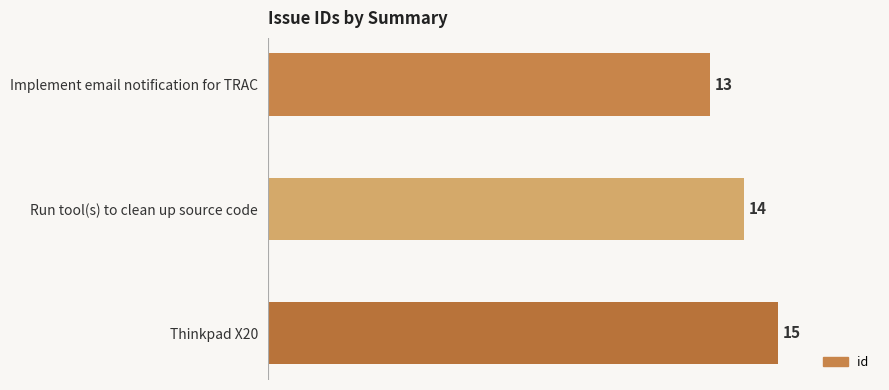

Rank the categories by value from lowest to highest.

Implement email notification for TRAC, Run tool(s) to clean up source code, Thinkpad X20